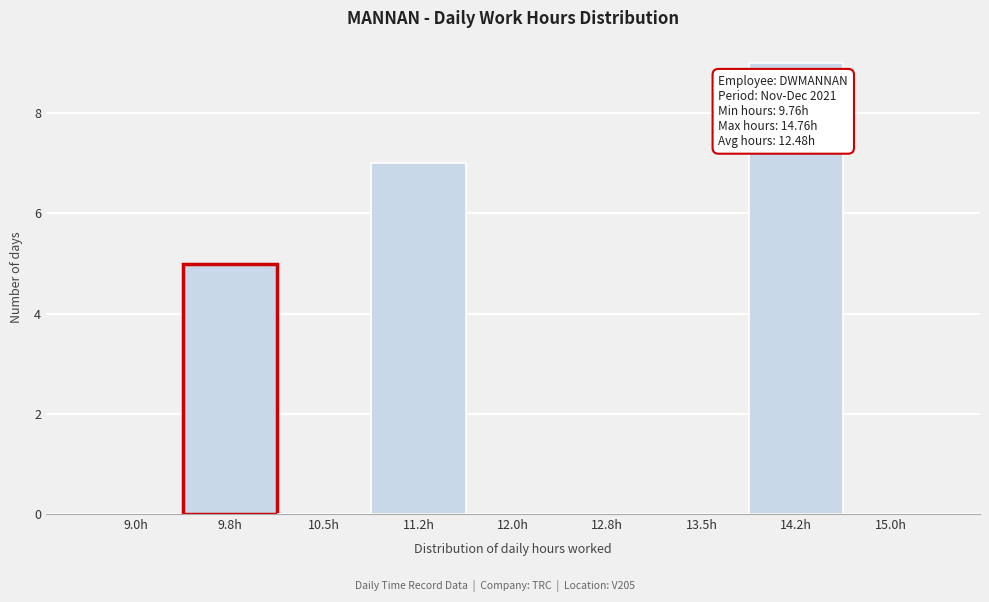

Reading left to right, list all the values displayed in this chart.

9.0h=0	9.8h=5	10.5h=0	11.2h=7	12.0h=0	12.8h=0	13.5h=0	14.2h=9	15.0h=0